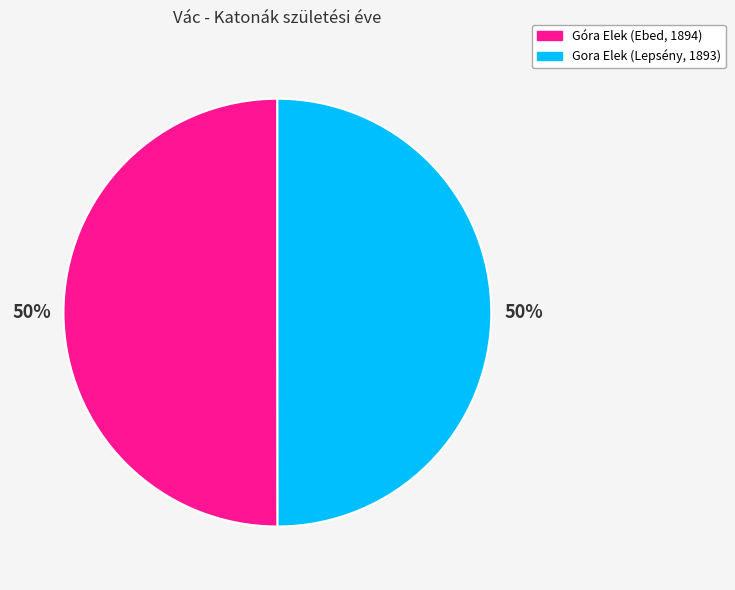

Approximately how many times larger is the value at Gora Elek (Lepsény, 1893) compared to Góra Elek (Ebed, 1894)?

1.0